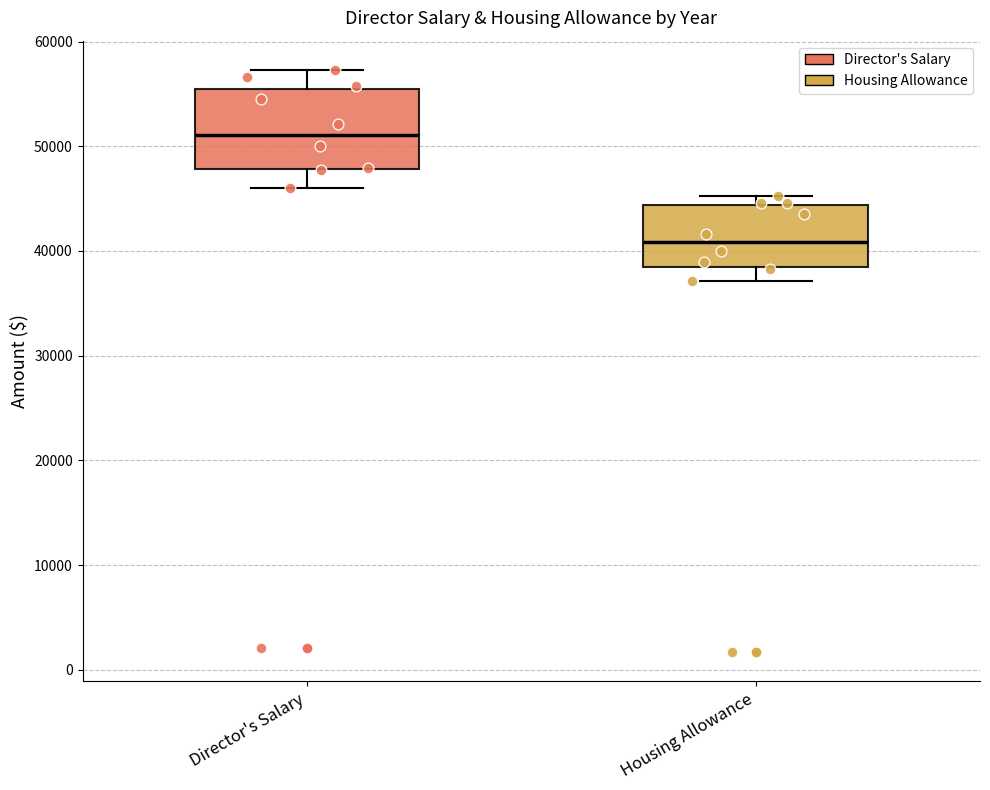

Where does the lower whisker of the box for Housing Allowance end on the y-axis? The values are not printed on the chart, so give them approximately, as read against the axis.

37000